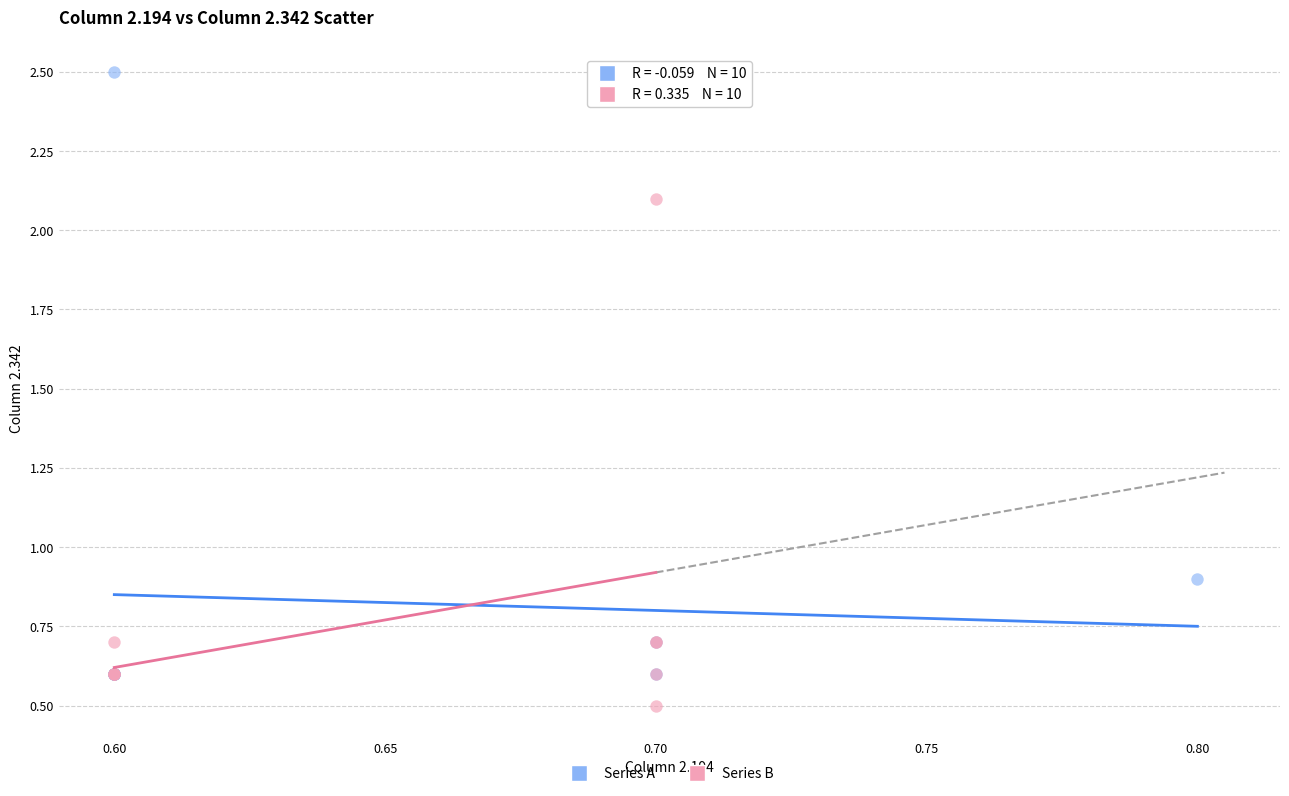

Which series contains the lowest Y value?

Series B